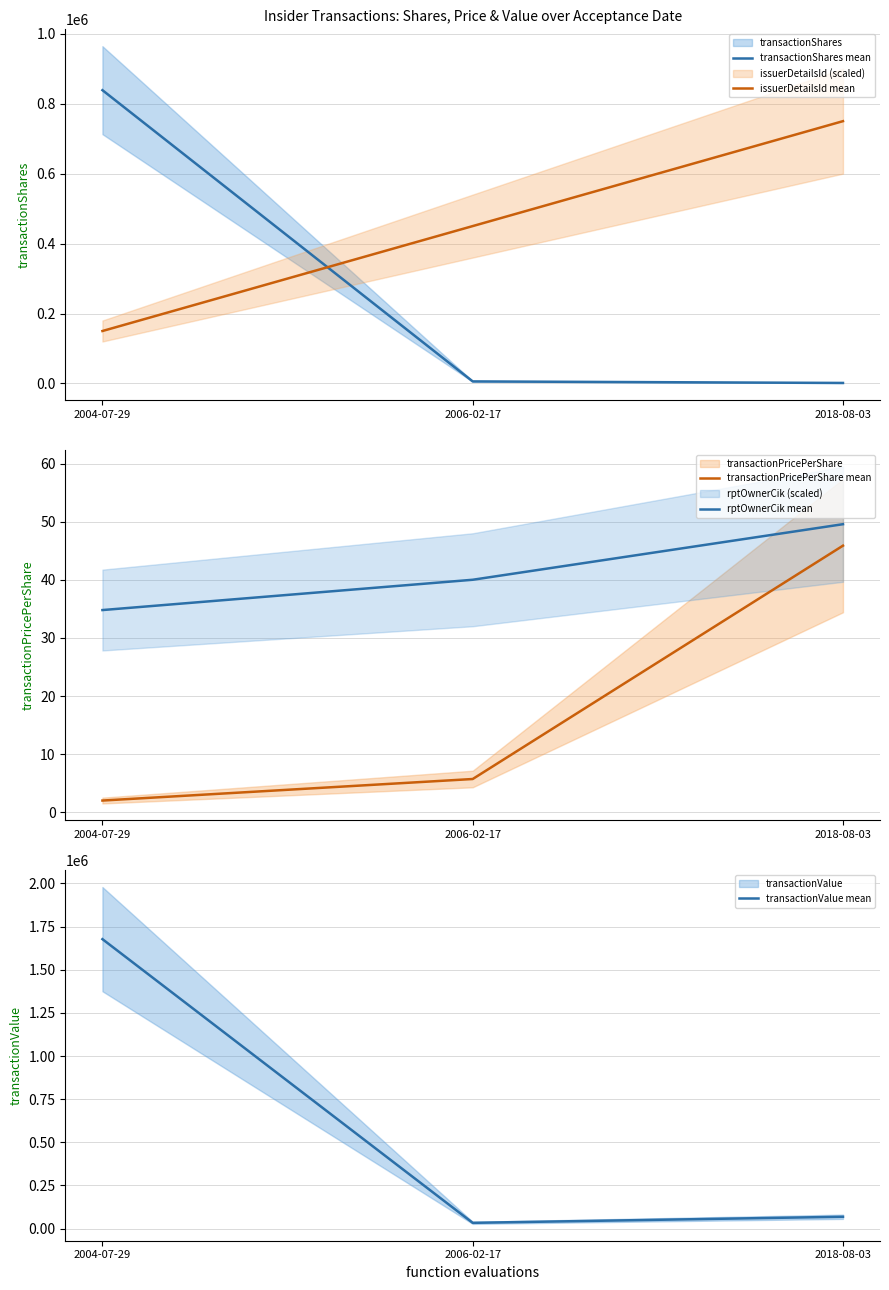

The issuerDetailsId mean series shows 150000.0 at 2004-07-29. True or false?

True